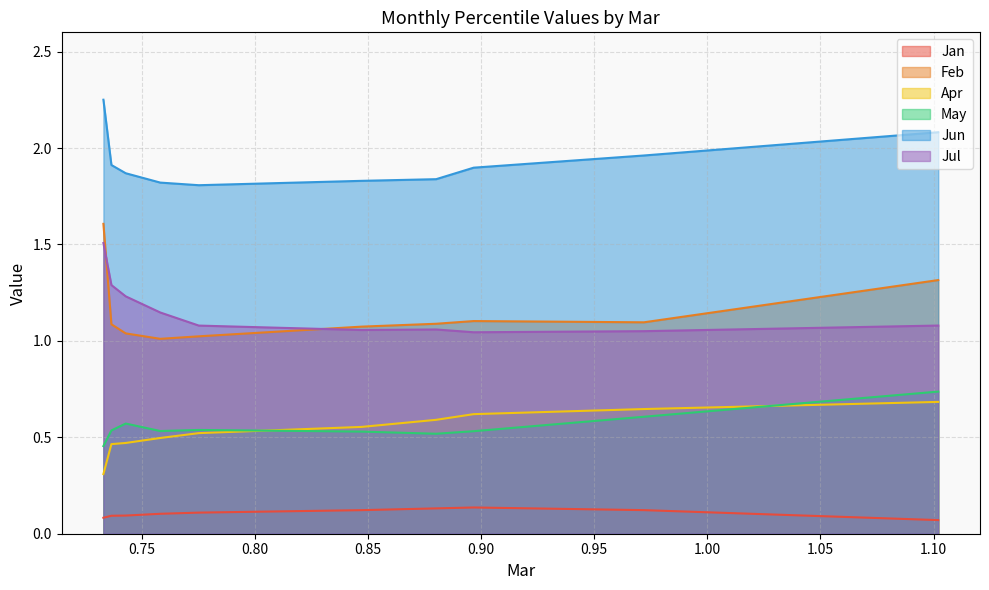

Which series has the largest total across all categories?

Jun